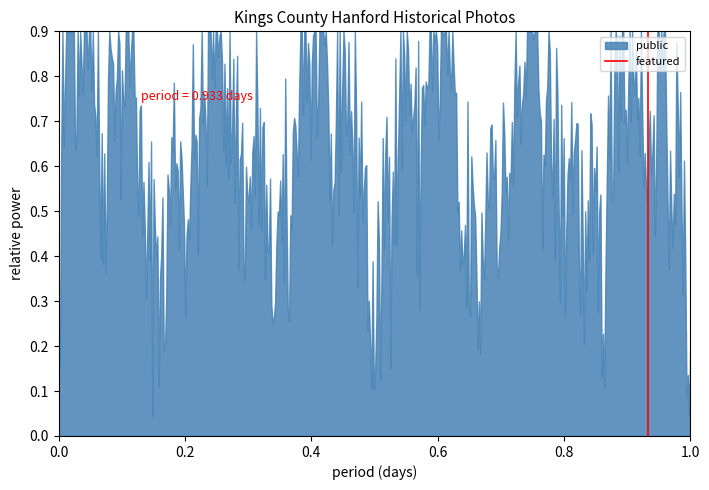

Which has a higher value, 0.2 or 0.0?

0.2